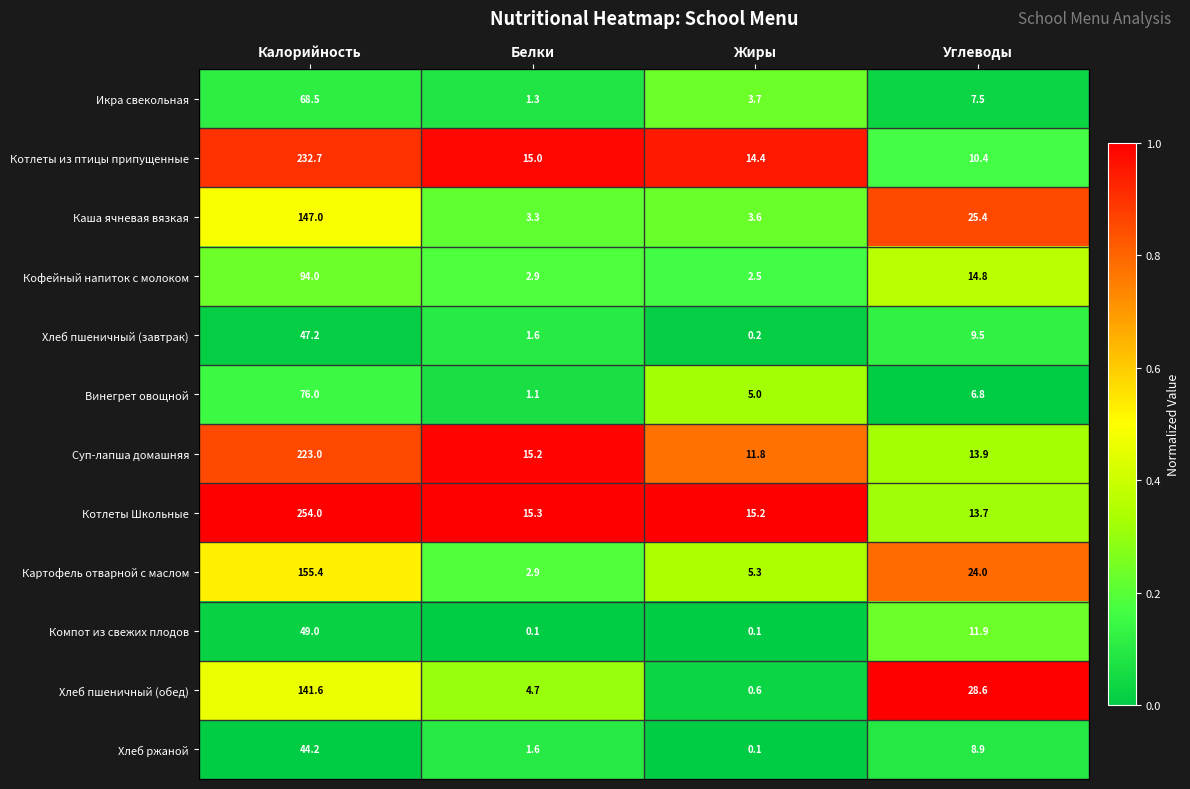

Which series has the largest total across all categories?

Котлеты Школьные